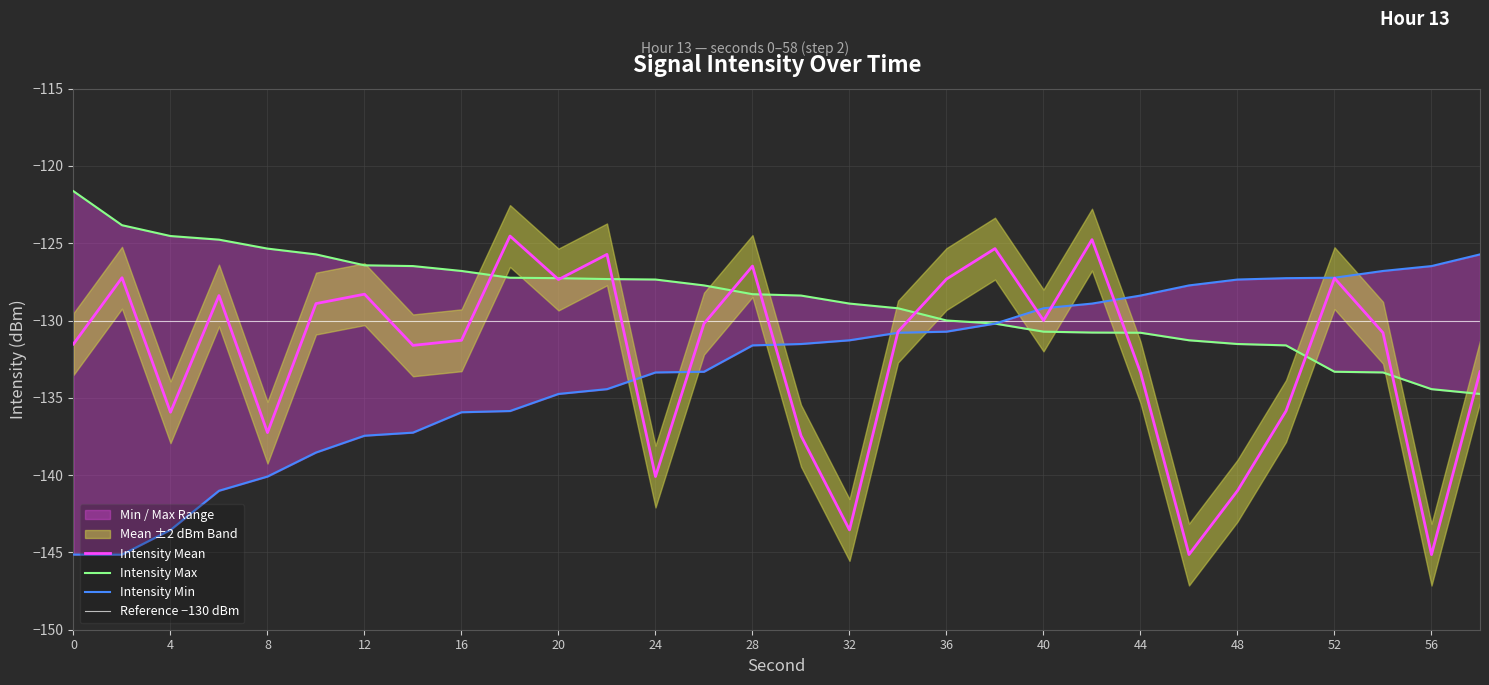

What is the minimum value for Intensity Mean?

-145.1